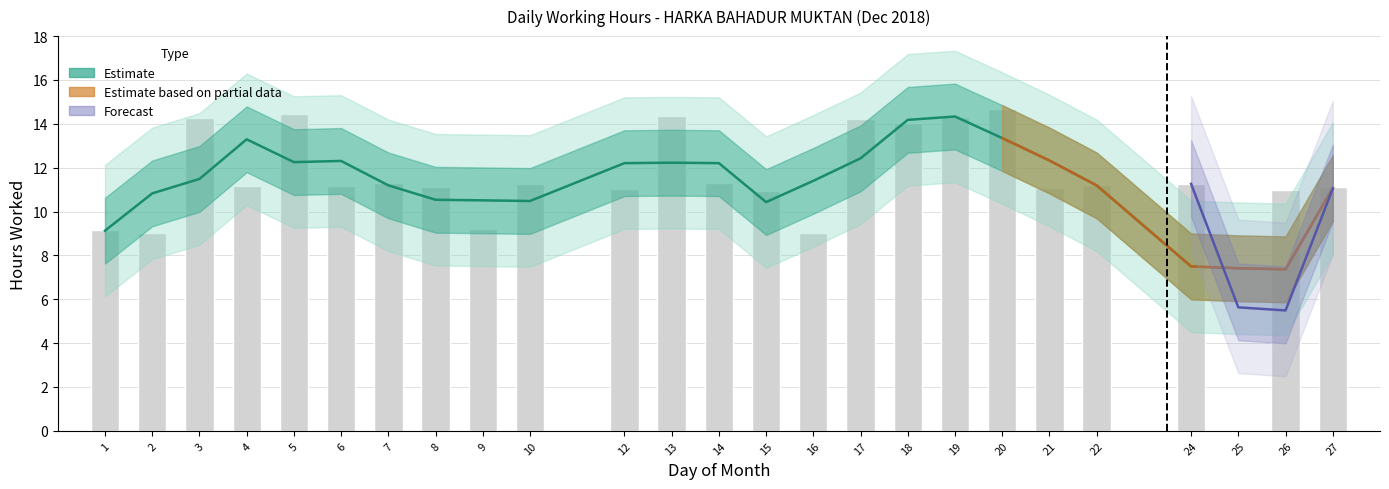

What is the average value of the Estimate series?

11.3